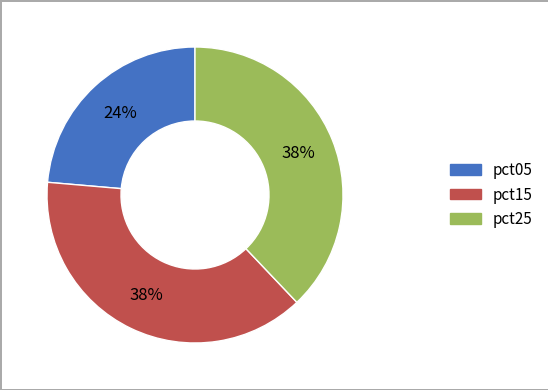

Is there any slice that represents more than half of the pie?

No